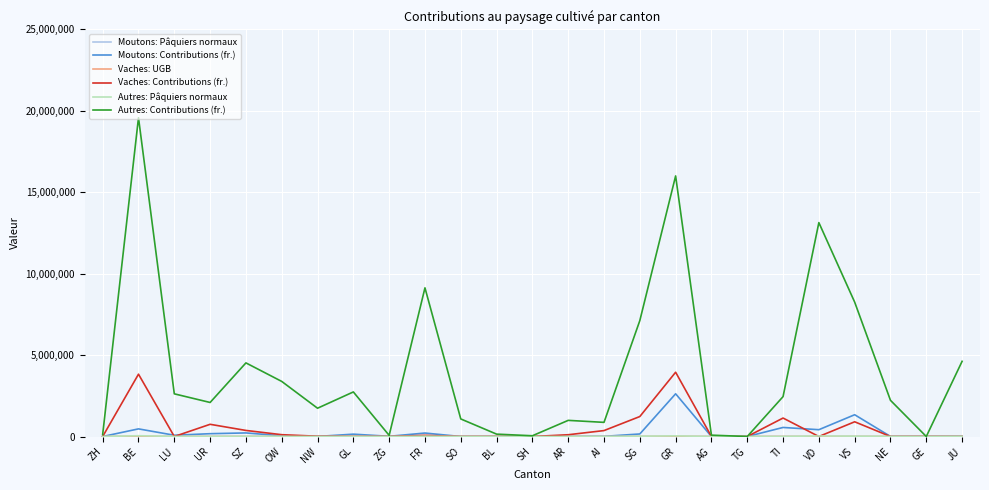

Where is Autres: Contributions (fr.) nearest to the value 9786390?

FR